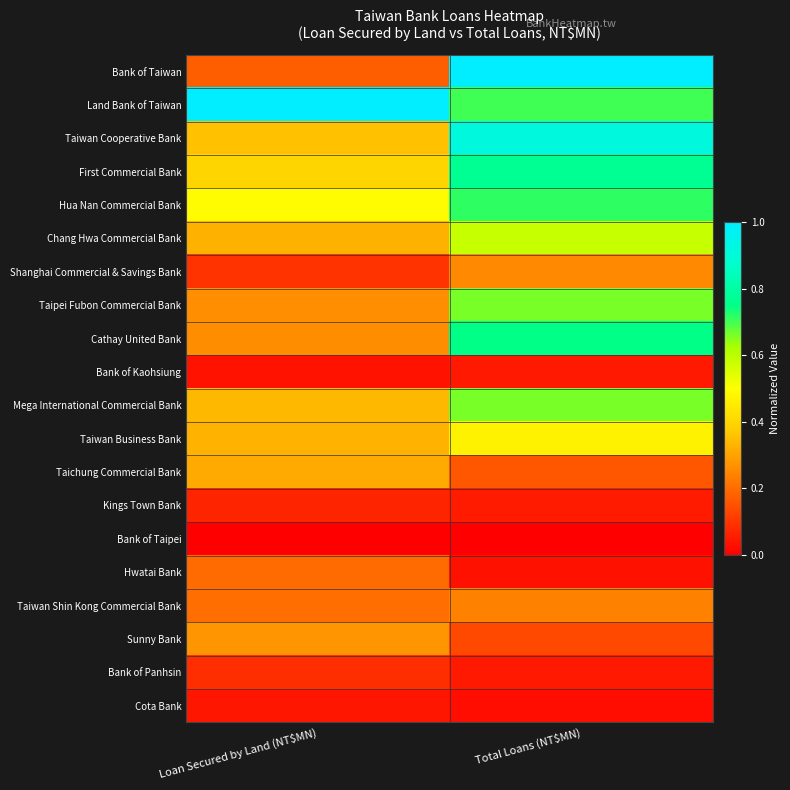

Which category has the lowest value across all series?

Loan Secured by Land (NT$MN)